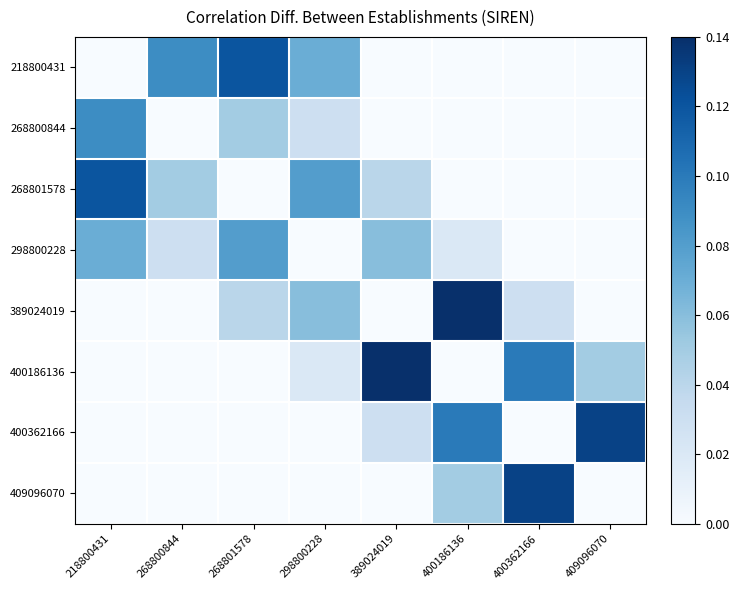

List the series in order of their peak value, lowest first.

298800228, 268800844, 218800431, 268801578, 400362166, 409096070, 389024019, 400186136